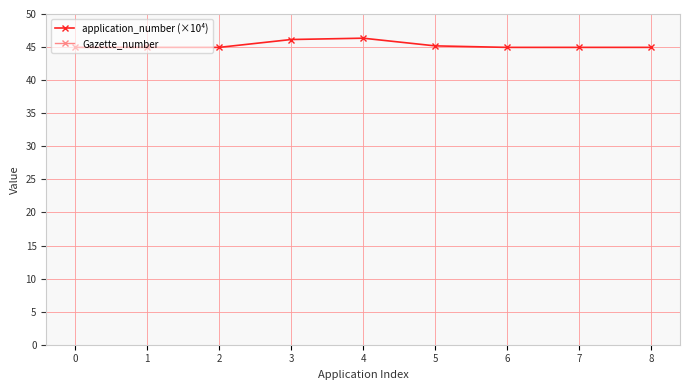

What is the value of the application_number (×10⁴) point at the 5th from the left?

46.3